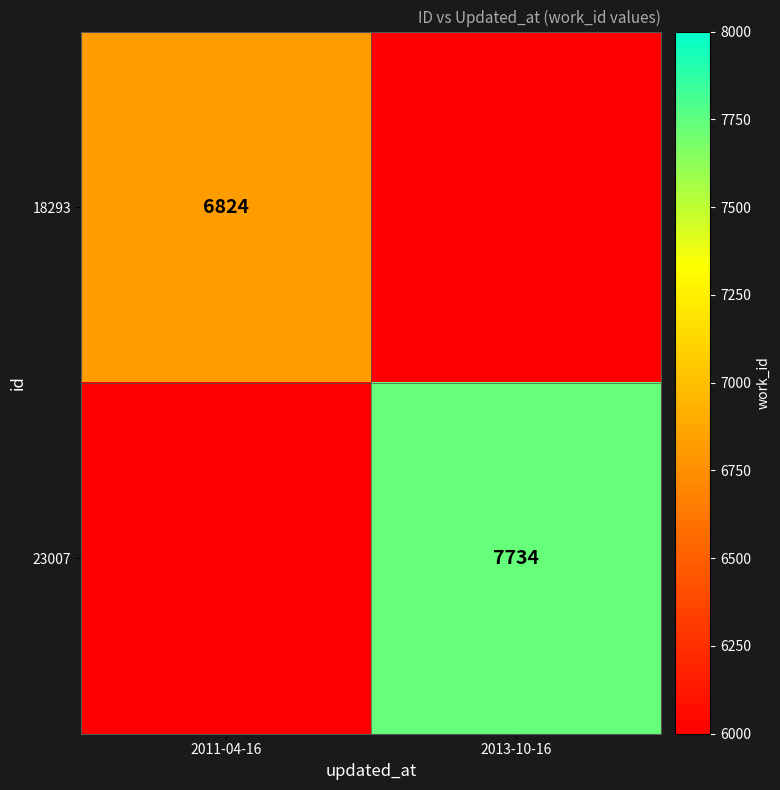

Is it true that 23007 equals 7734 at 2013-10-16?

True